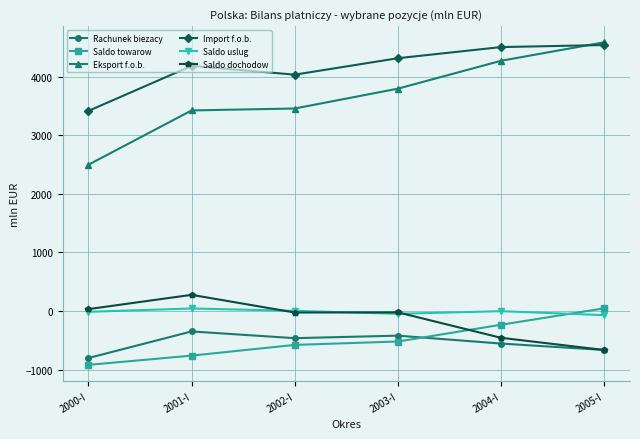

True or false: Eksport f.o.b. and Rachunek biezacy intersect in this chart.

False